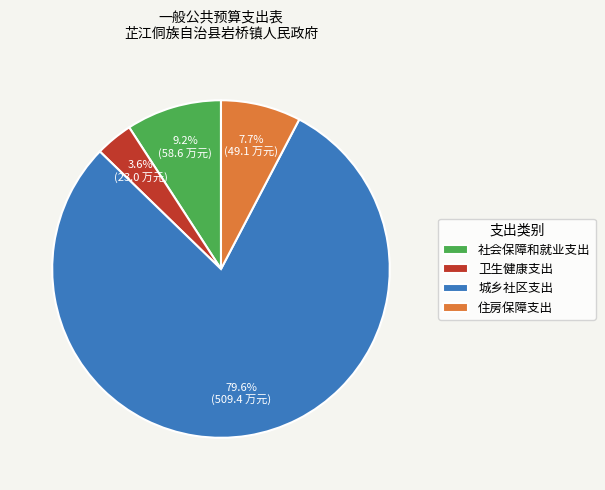

Does 城乡社区支出 account for over 50% of the chart?

Yes